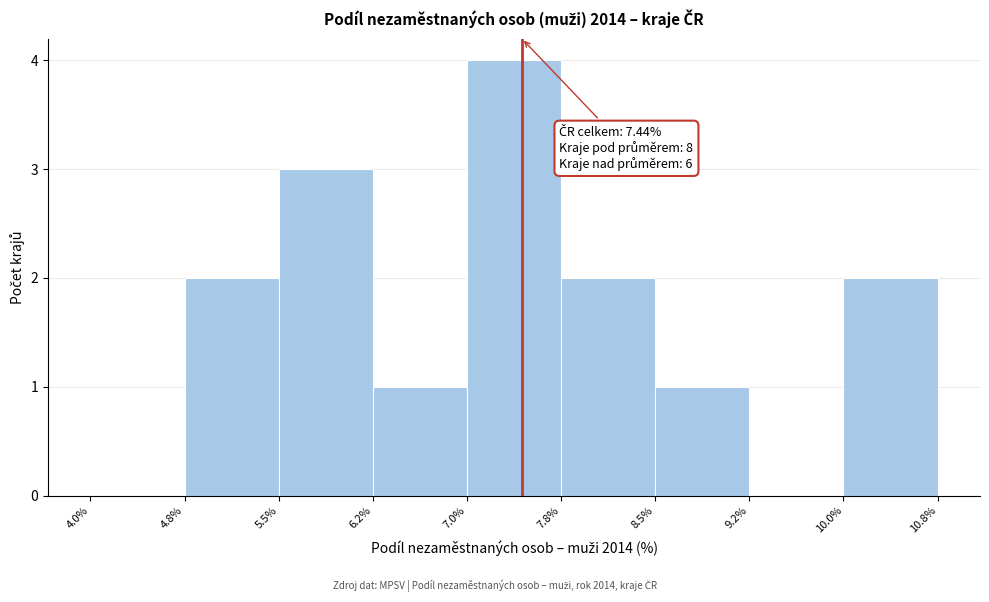

Which range on the x-axis has the tallest bar?

7.0% to 7.8%